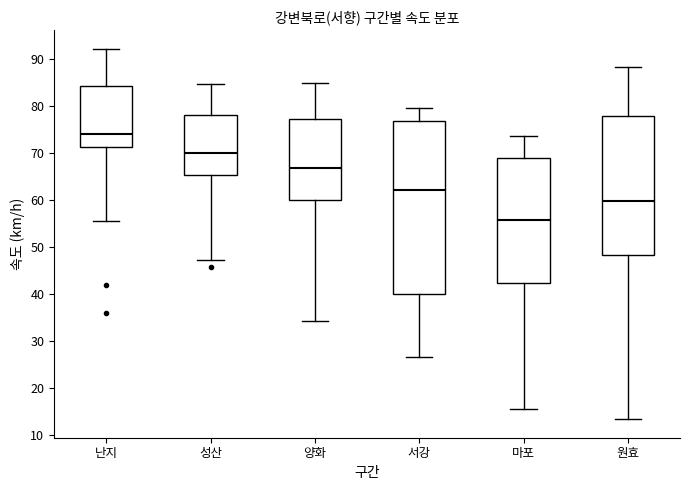

Where does the median line of the box for 성산 sit on the y-axis? The values are not printed on the chart, so give them approximately, as read against the axis.

70